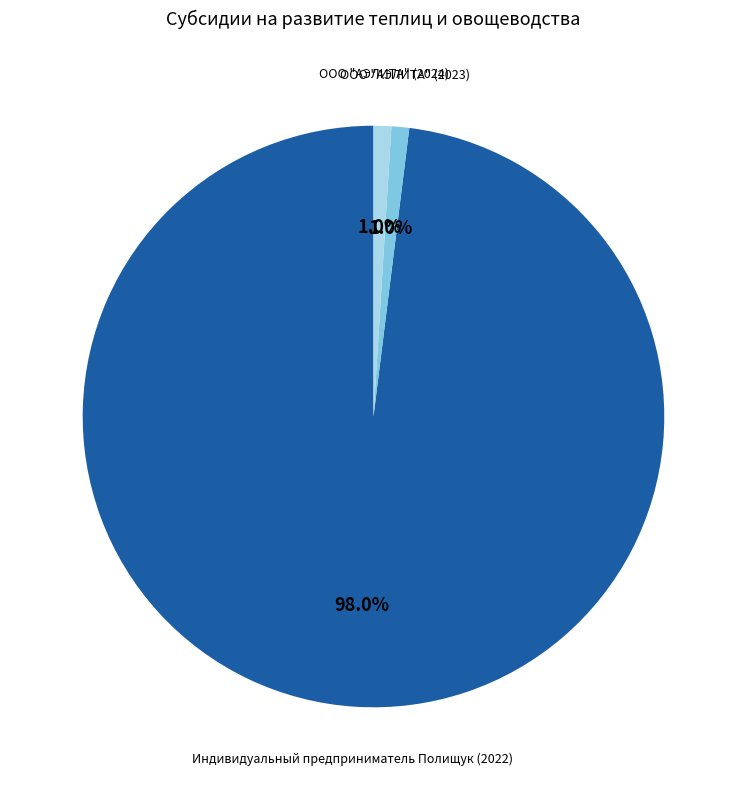

Which has a higher value, ООО "АЭЛИТА" (2023) or Индивидуальный предприниматель Полищук (2022)?

Индивидуальный предприниматель Полищук (2022)